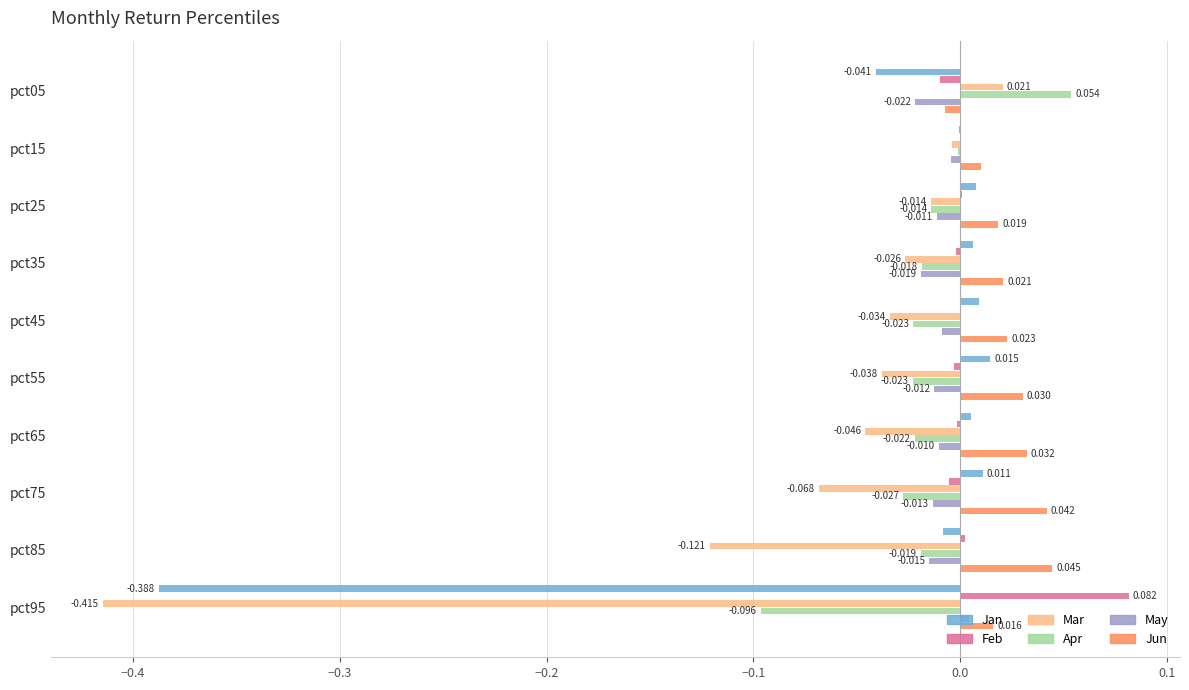

Is the value of May at pct35 greater than the value of Jun at pct55?

No